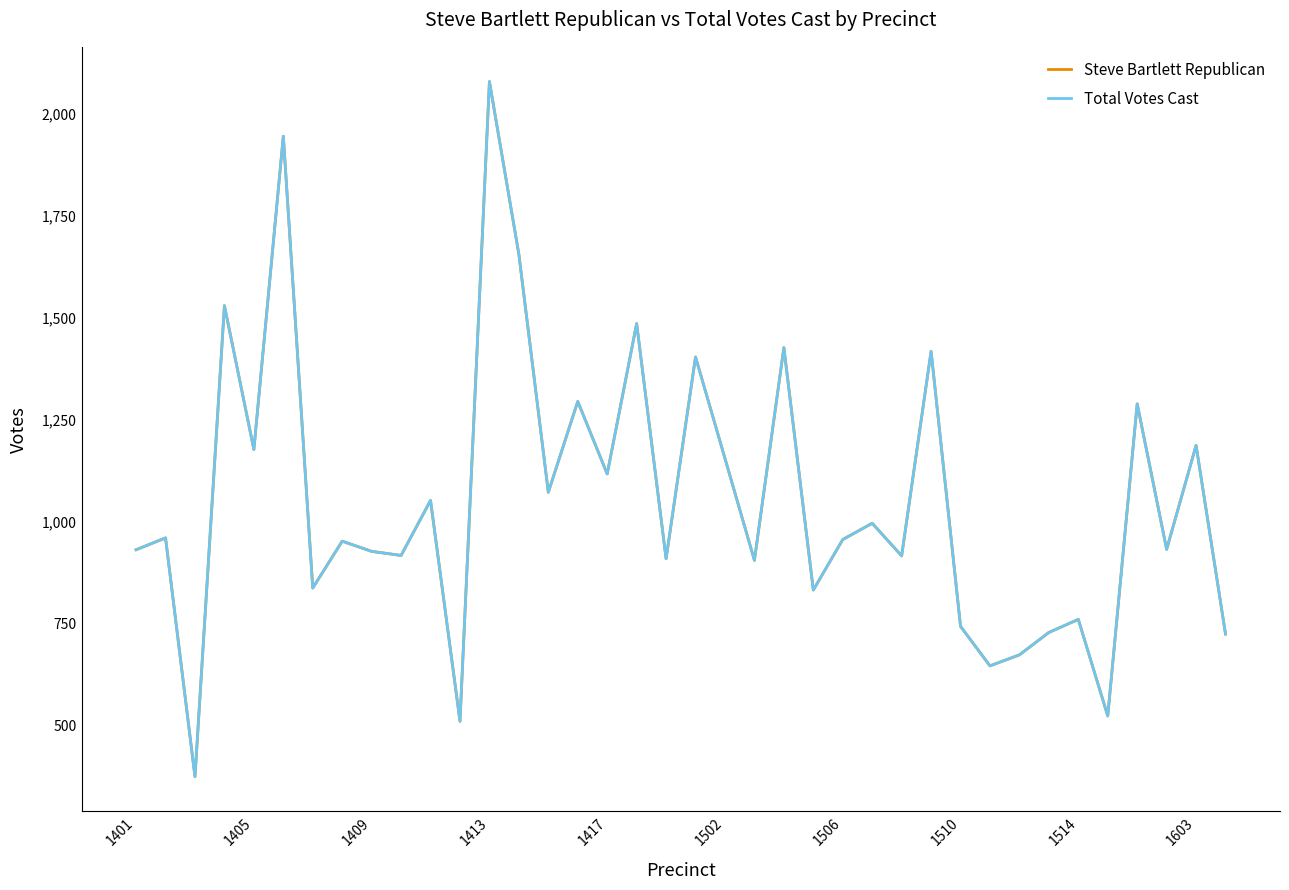

Is this an area chart (filled region under the line)?

No